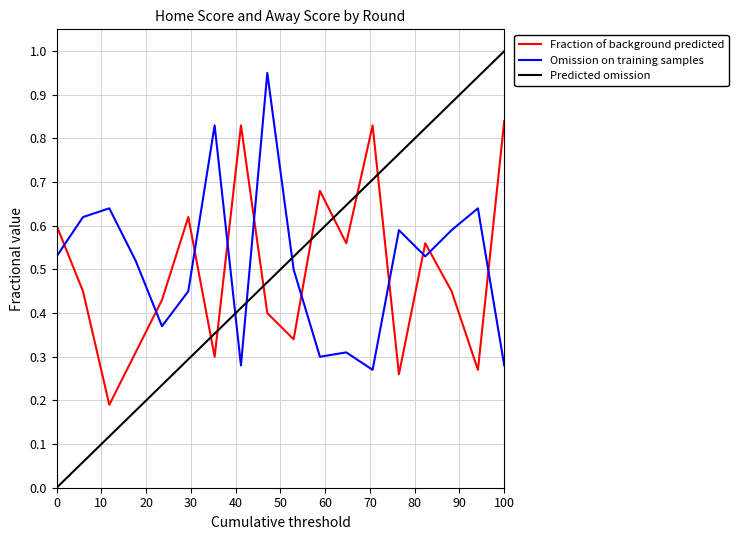

Which series has the widest spread of values?

Predicted omission